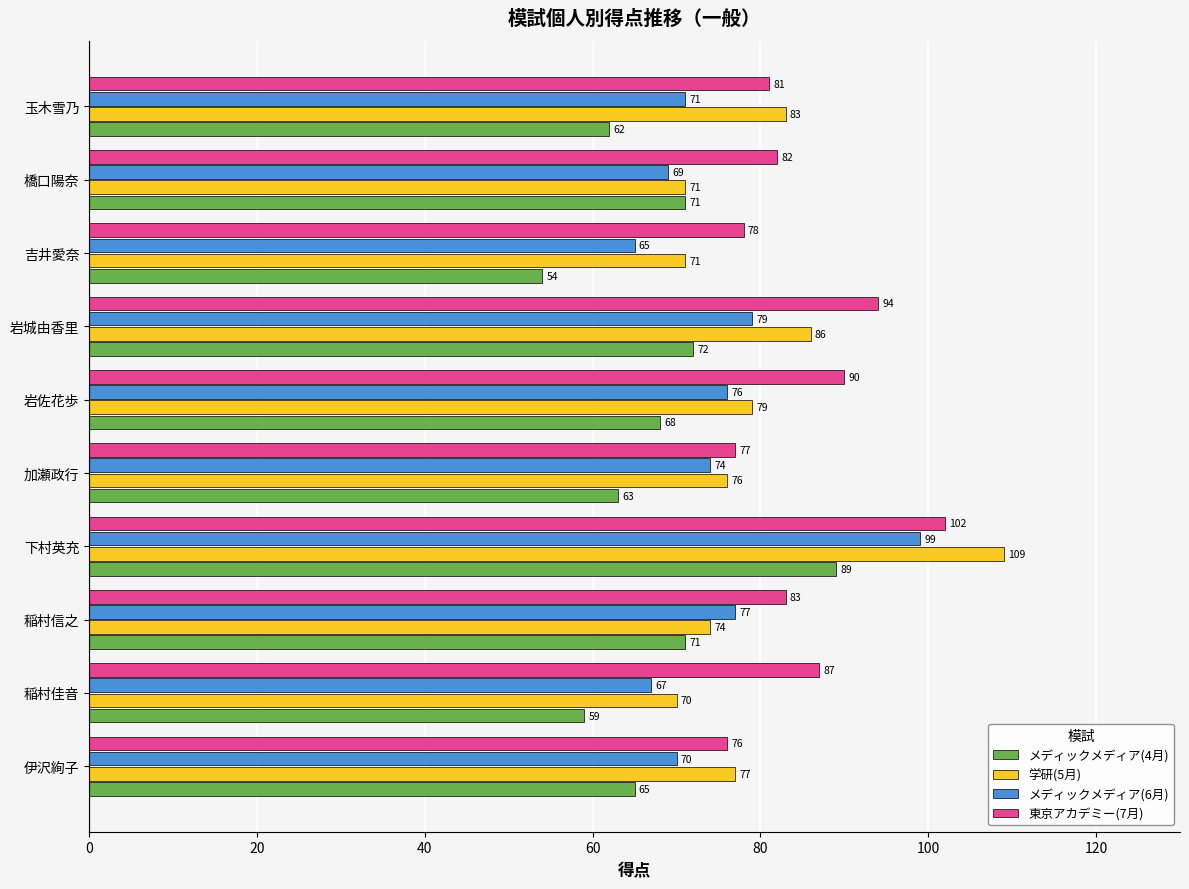

True or false: メディックメディア(6月) has a value of 70 at 伊沢絢子.

True